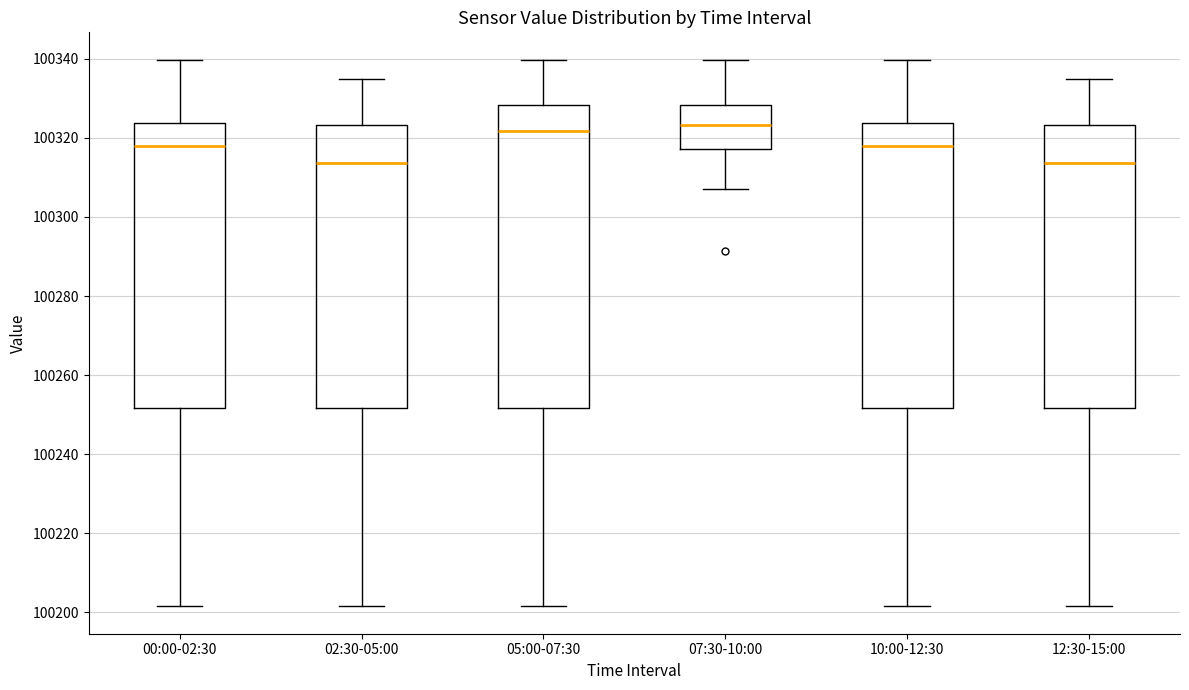

Where does the median line of the box for 12:30-15:00 sit on the y-axis? The values are not printed on the chart, so give them approximately, as read against the axis.

100314